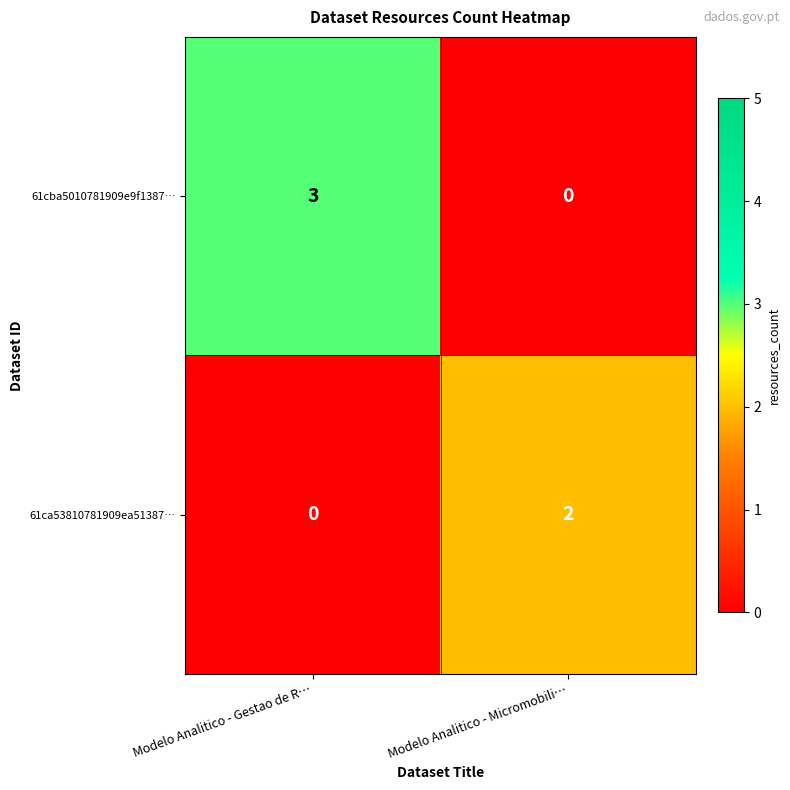

At how many categories does at least one series exceed 1?

2